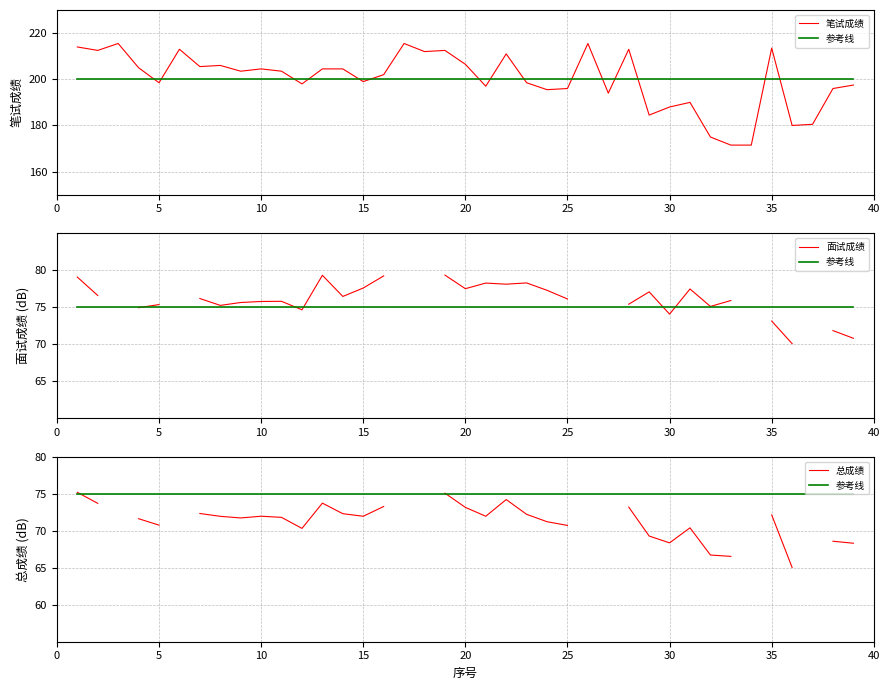

Does the chart have visible grid lines?

Yes